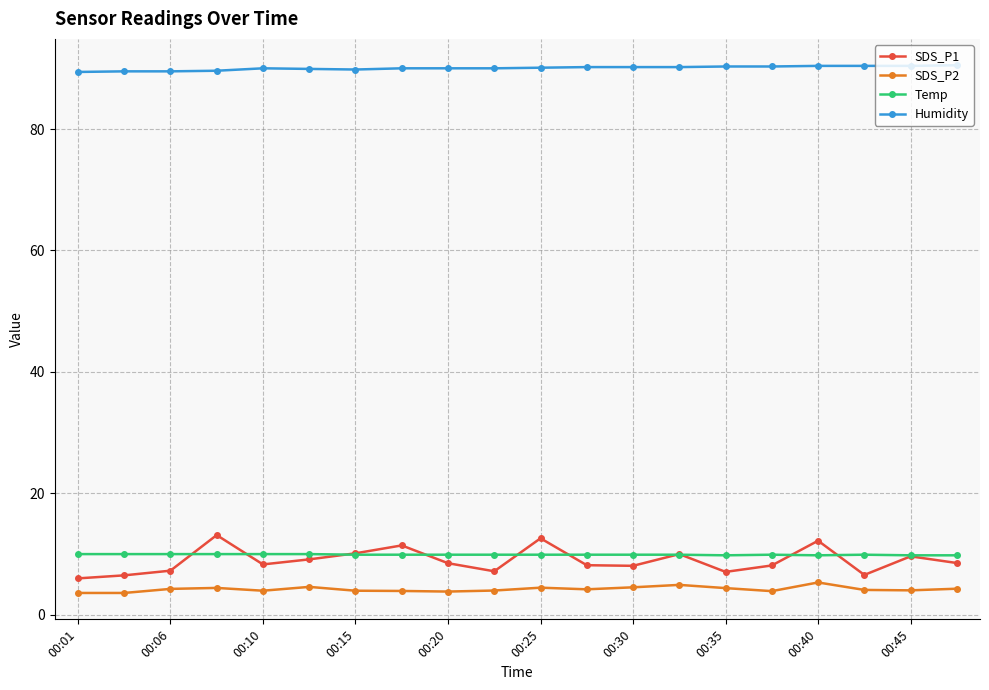

What is the difference between the second highest and minimum values in the SDS_P2 series?

1.3